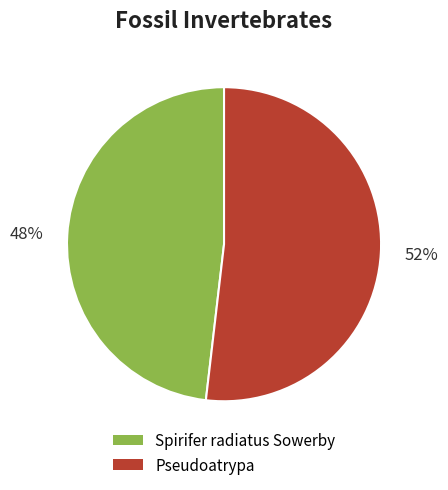

What is the ratio of the value at Pseudoatrypa to the value at Spirifer radiatus Sowerby?

1.1